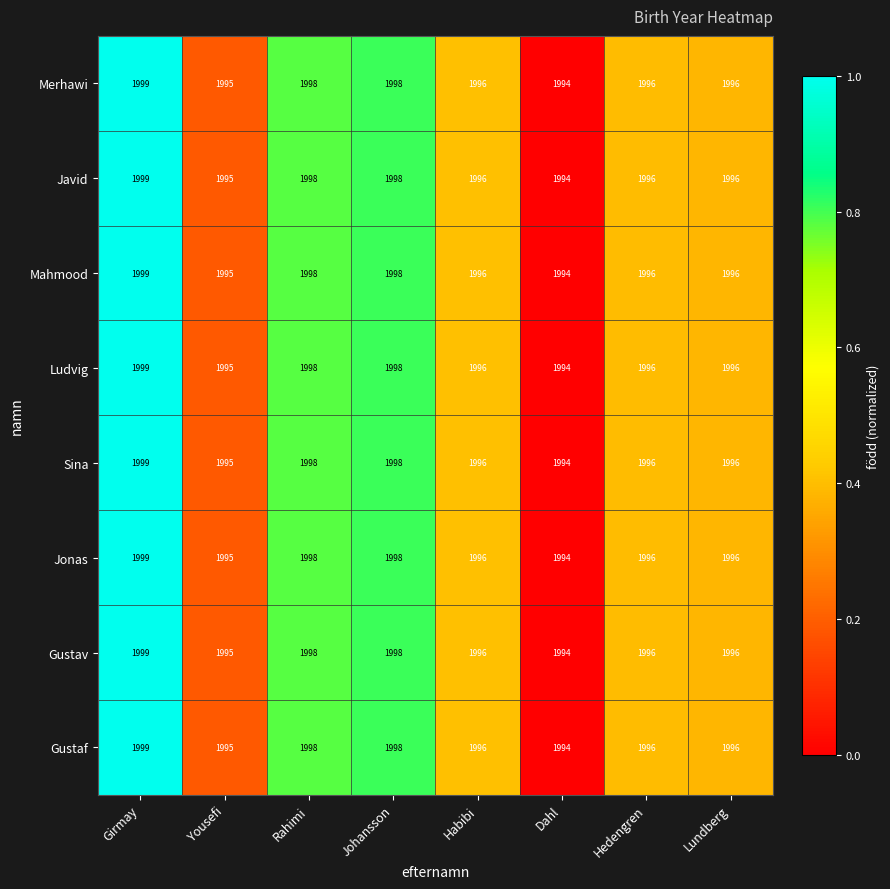

What is the difference between the second highest and minimum values in the Gustaf series?

4